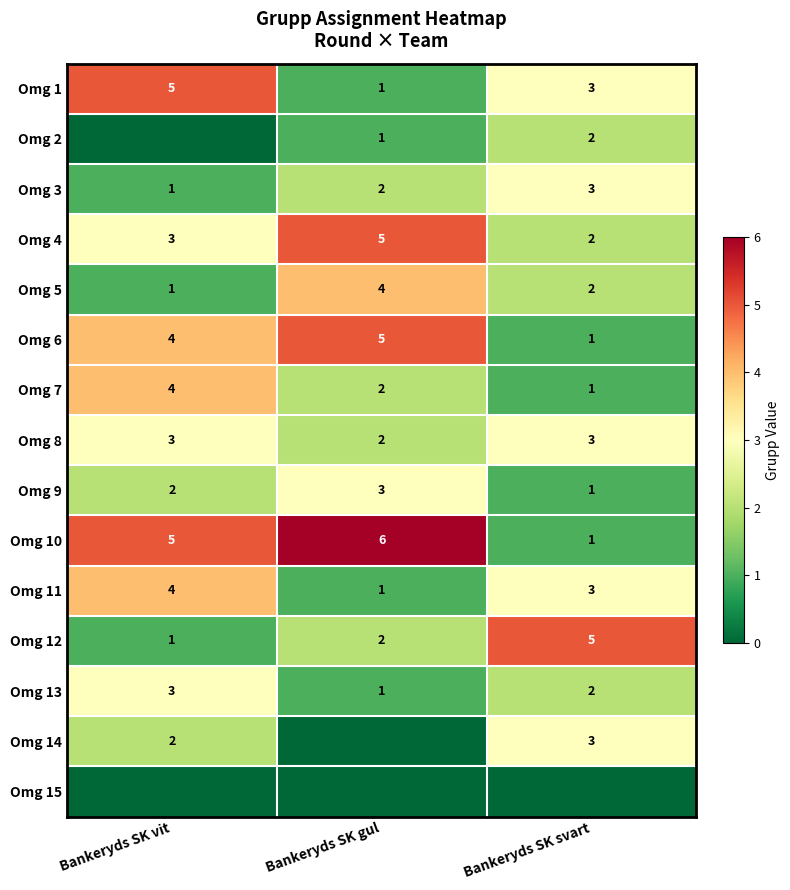

Where is Omg 8 nearest to the value 2?

Bankeryds SK gul